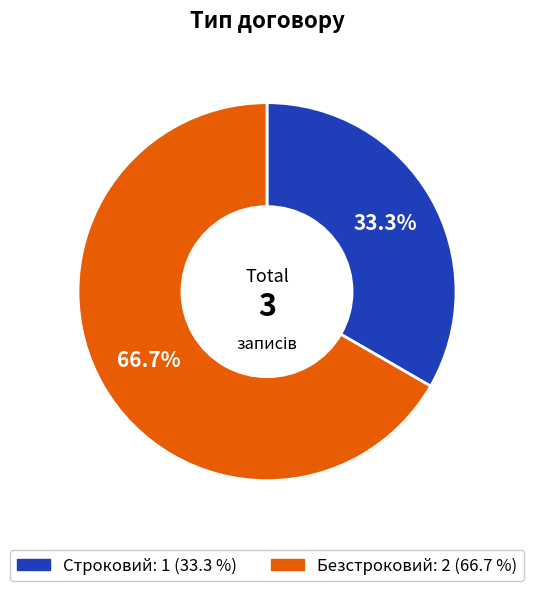

To the nearest percent, what is the combined percentage of Строковий and Безстроковий?

100%